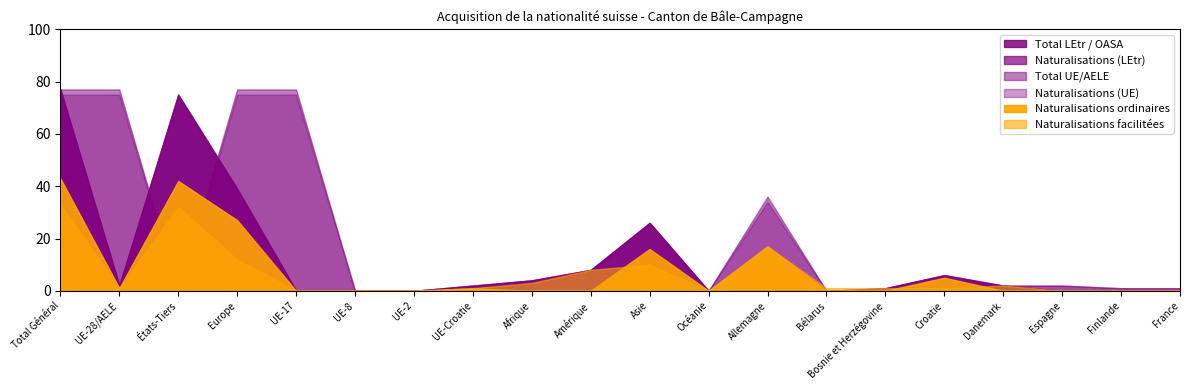

What are all the series names shown in the legend?

Total LEtr / OASA, Naturalisations (LEtr), Total UE/AELE, Naturalisations (UE), Naturalisations ordinaires, Naturalisations facilitées